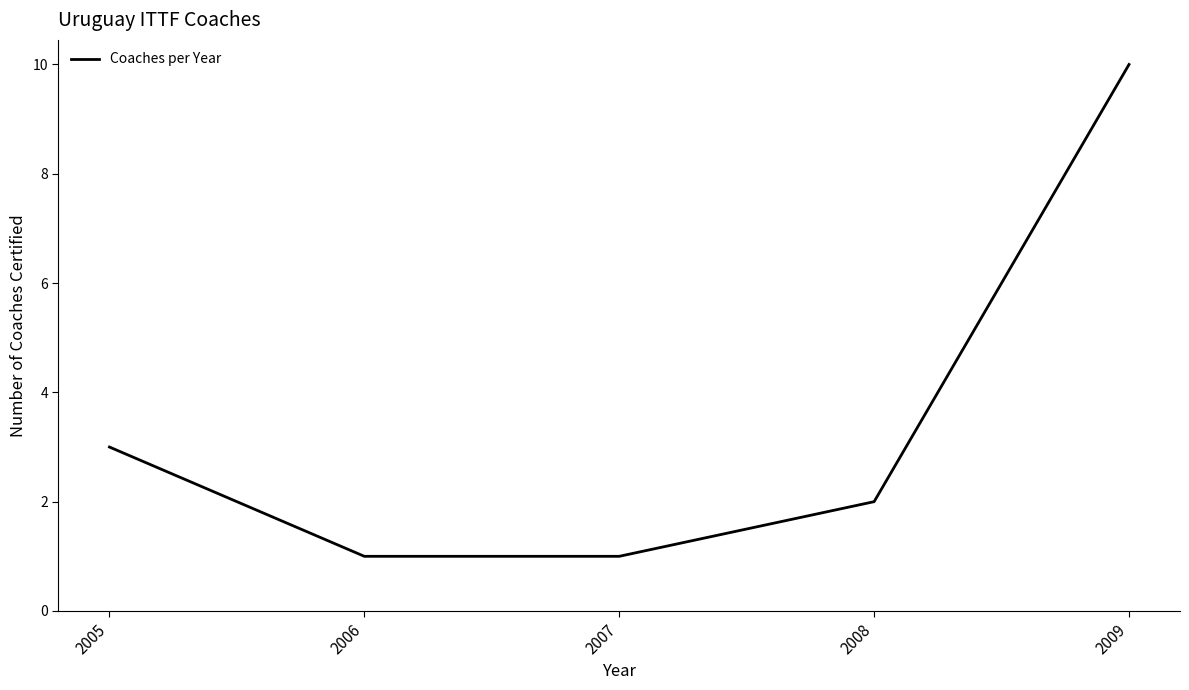

Count the number of data series in this chart.

1